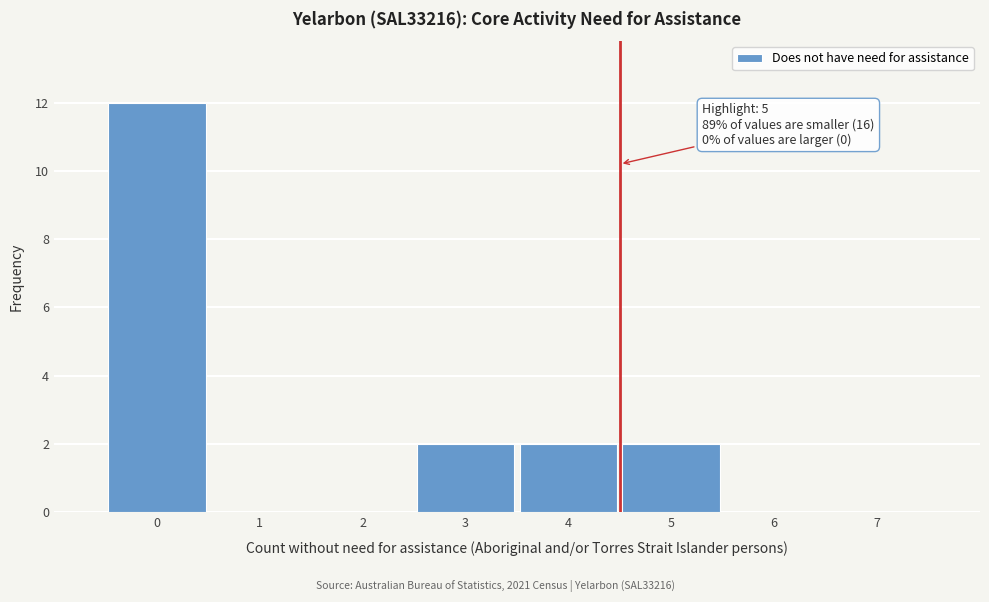

Reading left to right, extract all data points from this chart.

0=12	1=0	2=0	3=2	4=2	5=2	6=0	7=0